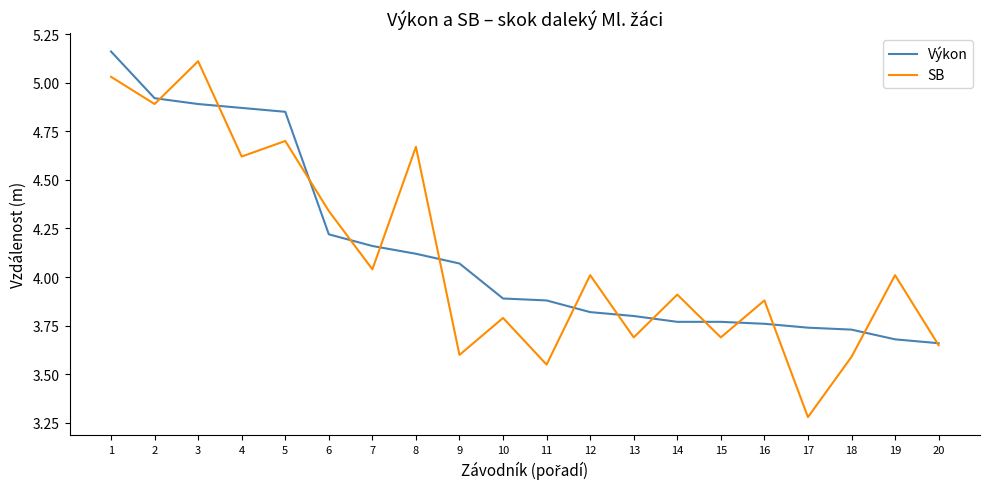

List the series in order of their peak value, lowest first.

SB, Výkon